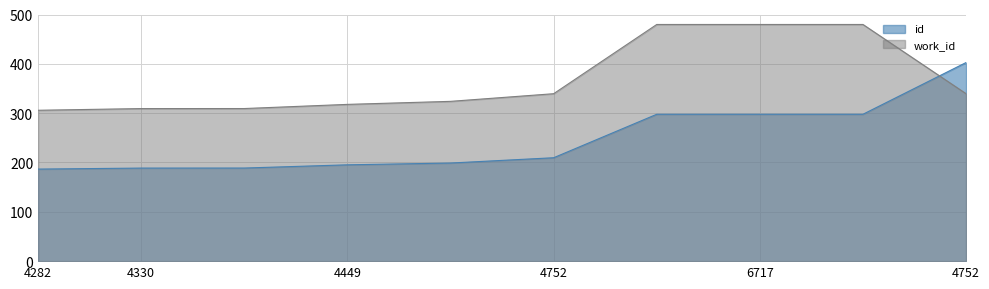

Between which two adjacent categories do id and work_id first intersect?

6717 and 4752